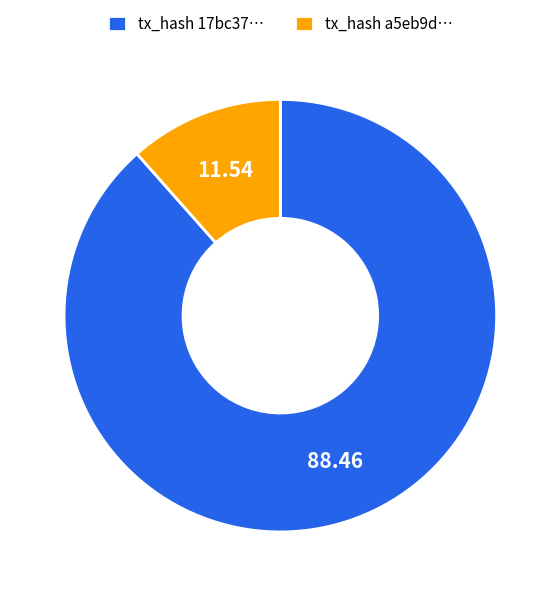

Is the sum of tx_hash a5eb9d… and tx_hash 17bc37… greater than half?

Yes